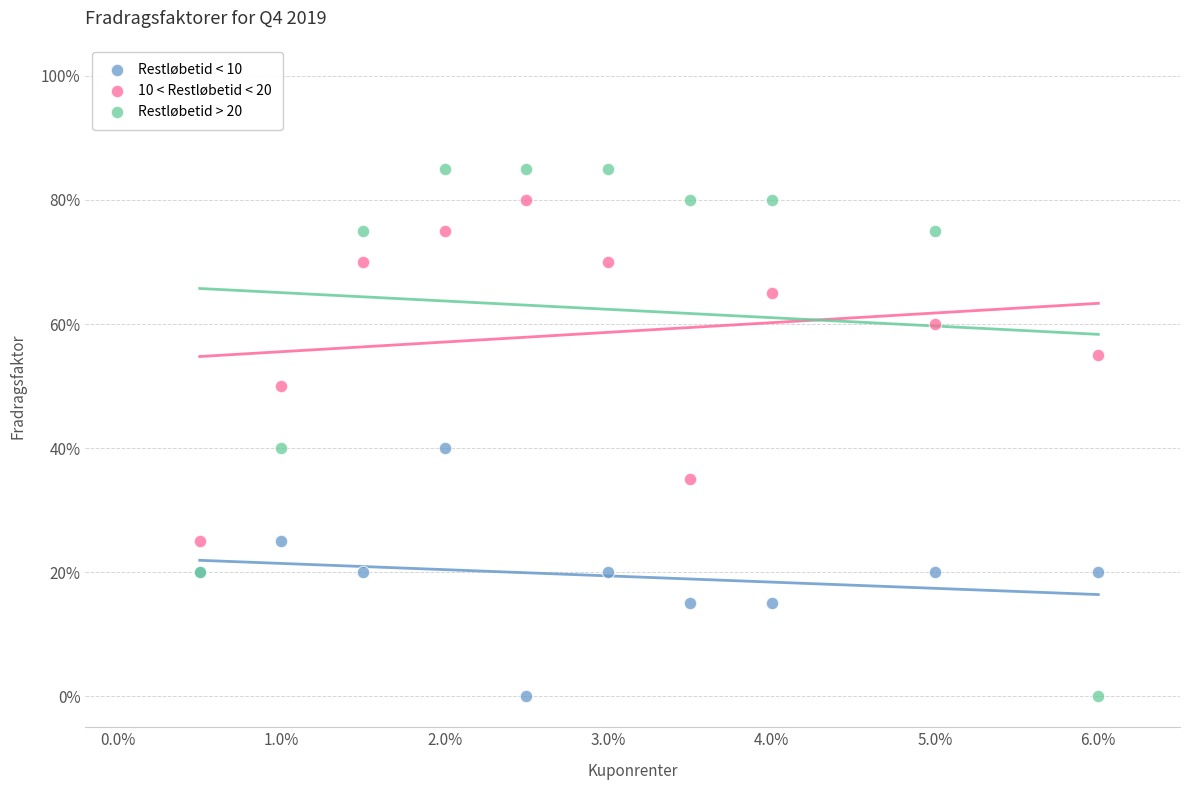

Which series has the largest Y range (max minus min)?

Restløbetid > 20